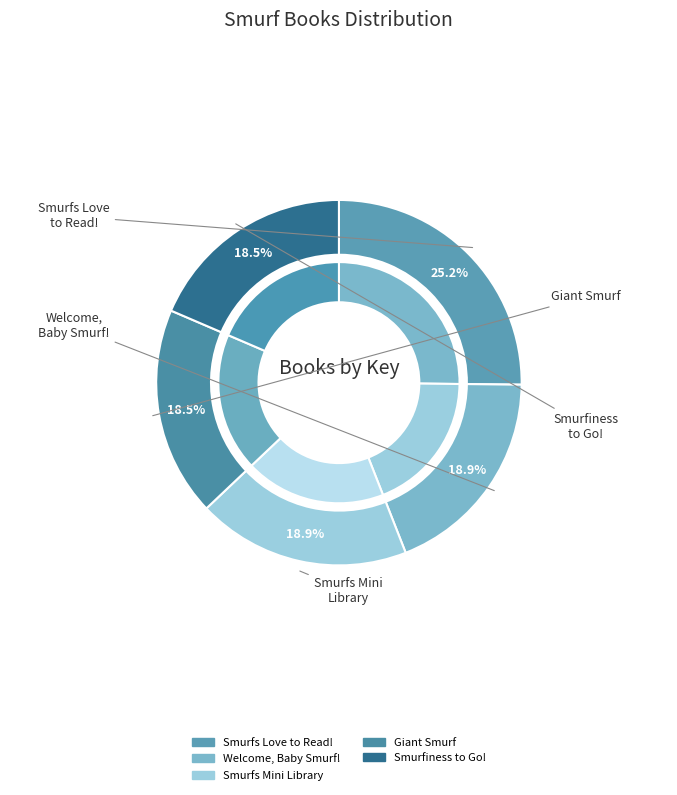

Does Smurfiness to Go! represent more than half of the total?

No